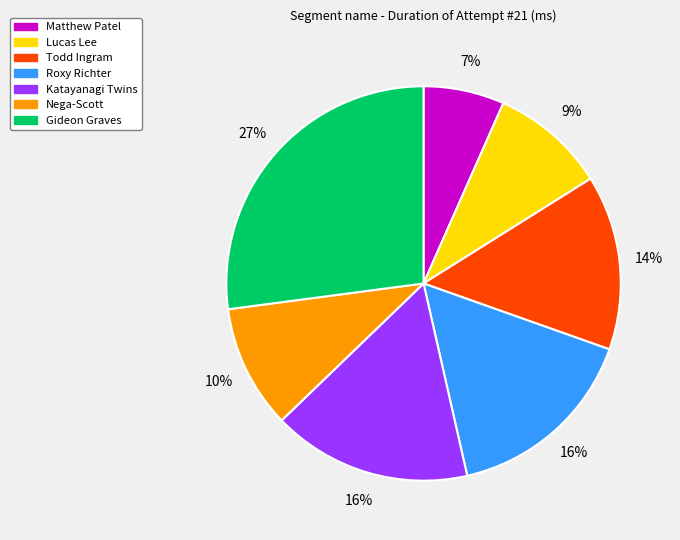

Between Katayanagi Twins and Todd Ingram, which is larger?

Katayanagi Twins